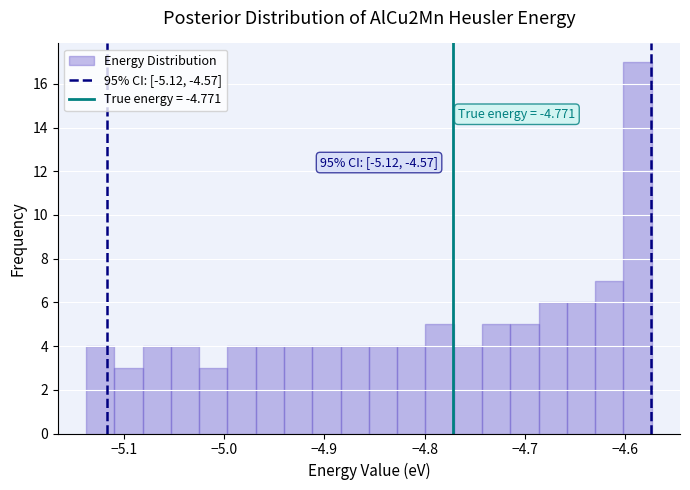

Read against the x-axis, roughly where is the centre of the tallest bar?

-4.59